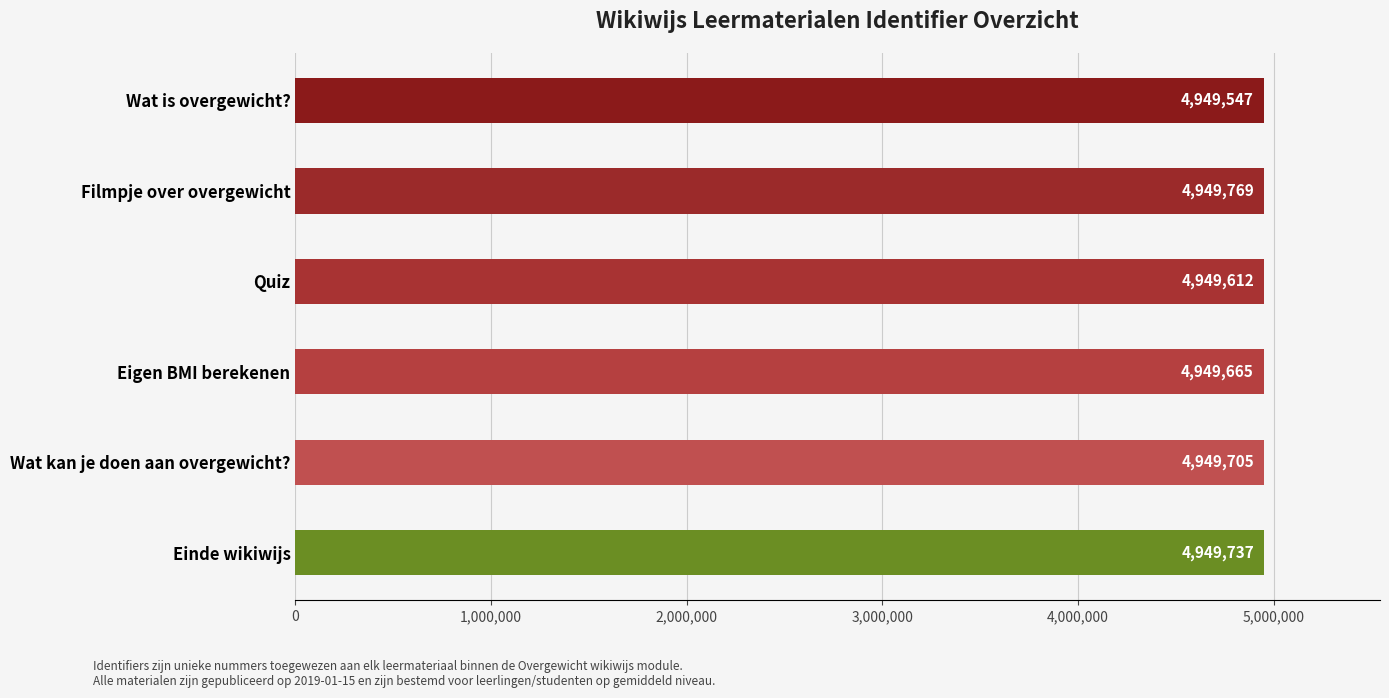

Rank the categories by value from highest to lowest.

Filmpje over overgewicht, Einde wikiwijs, Wat kan je doen aan overgewicht?, Eigen BMI berekenen, Quiz, Wat is overgewicht?